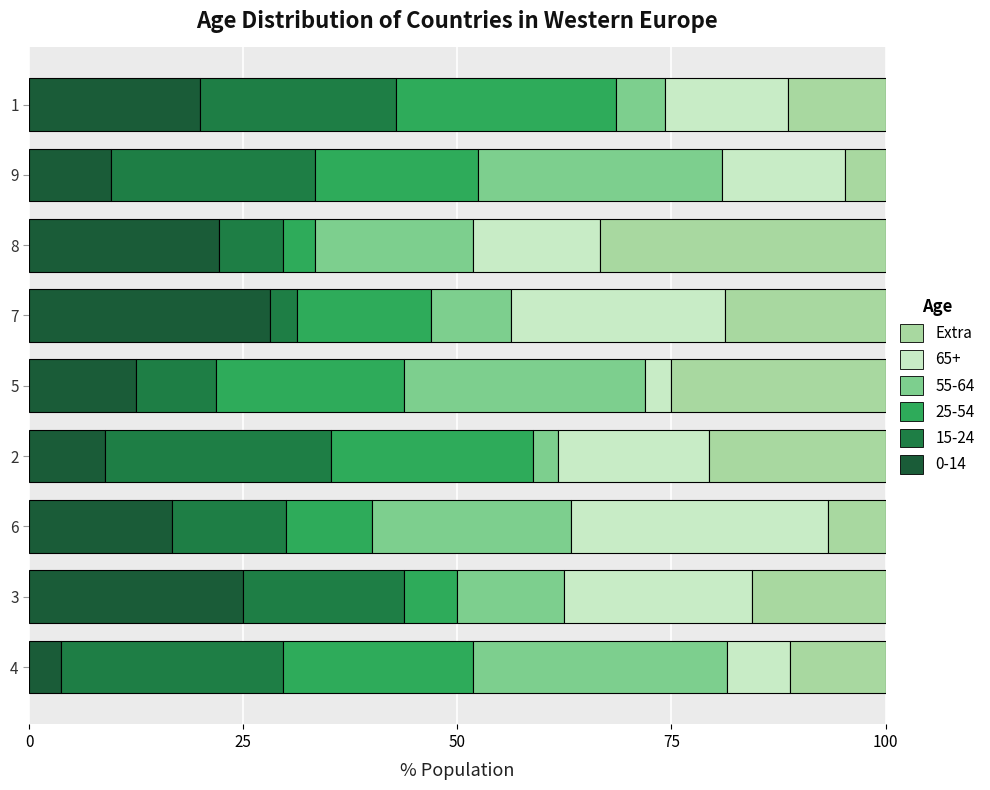

How many data points in 0-14 are less than 16?

4